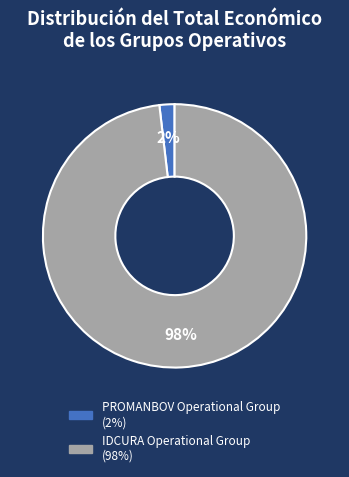

Does IDCURA Operational Group account for over 50% of the chart?

Yes